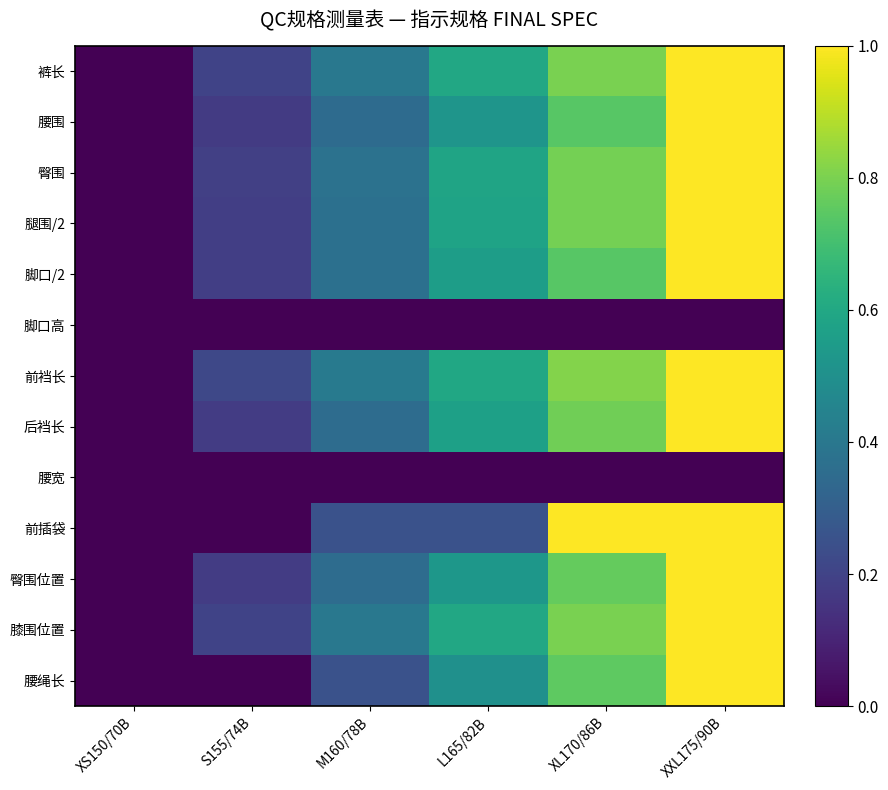

At which category does the chart reach its minimum across all series?

XS150/70B